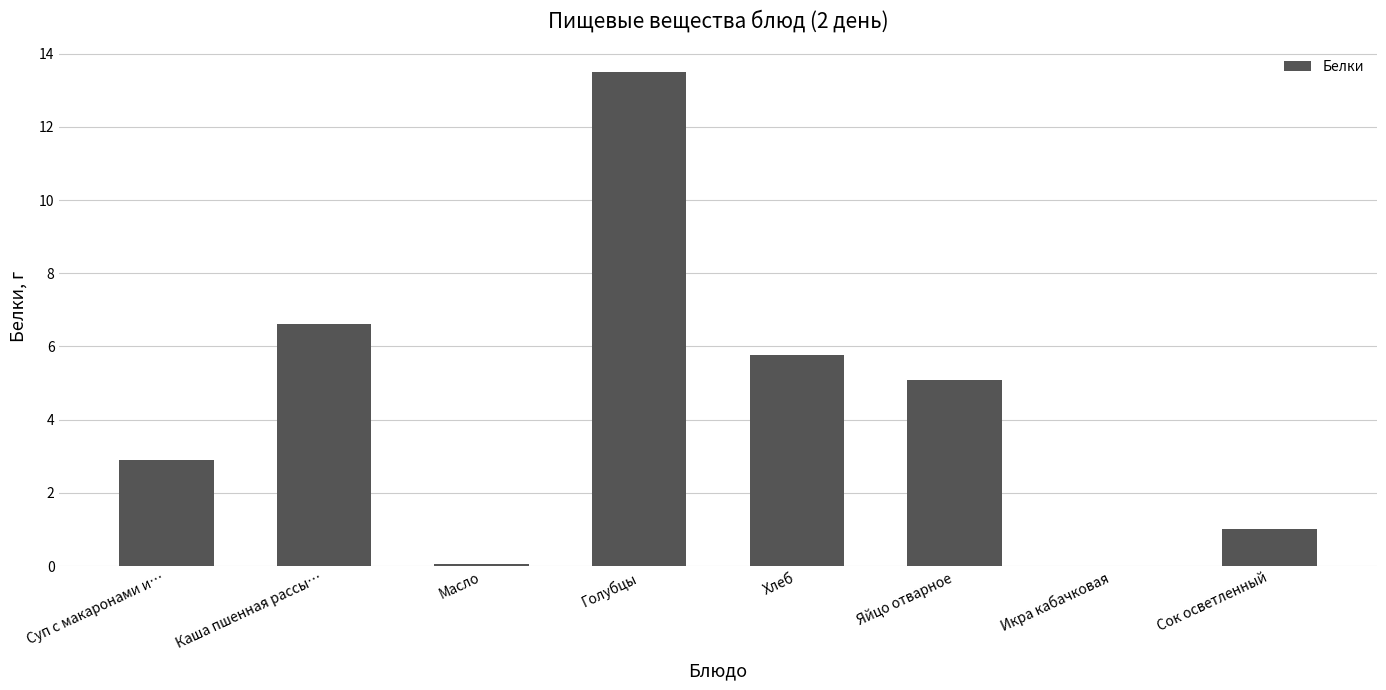

How many series are shown in this chart?

1